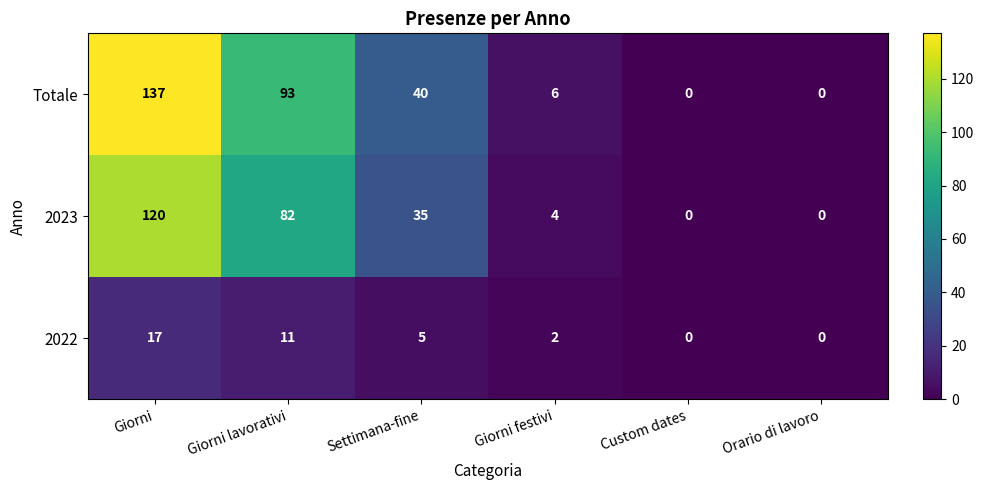

At how many categories does at least one series exceed 44?

2